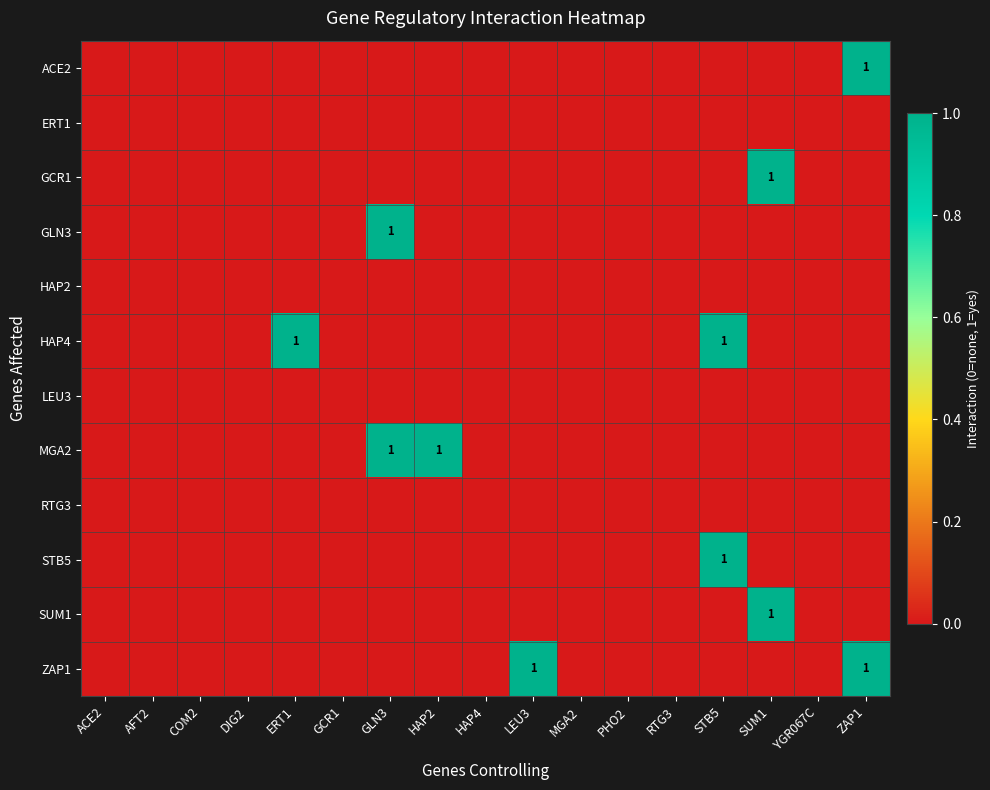

List the series in order of their peak value, lowest first.

ERT1, HAP2, LEU3, RTG3, ACE2, GCR1, GLN3, HAP4, MGA2, STB5, SUM1, ZAP1